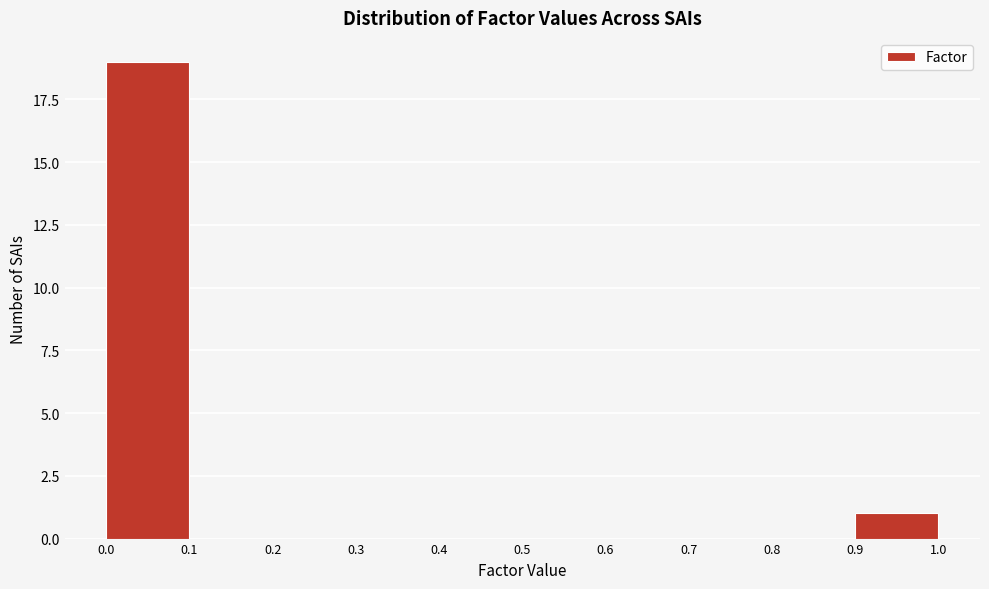

Reading left to right, transcribe this chart: for each bar, give the range it covers on the x-axis and its height. The values are not printed on the chart, so give them approximately, as read against the axis.

0.0 to 0.1: 19
0.1 to 0.2: 0
0.2 to 0.3: 0
0.3 to 0.4: 0
0.4 to 0.5: 0
0.5 to 0.6: 0
0.6 to 0.7: 0
0.7 to 0.8: 0
0.8 to 0.9: 0
0.9 to 1.0: 1